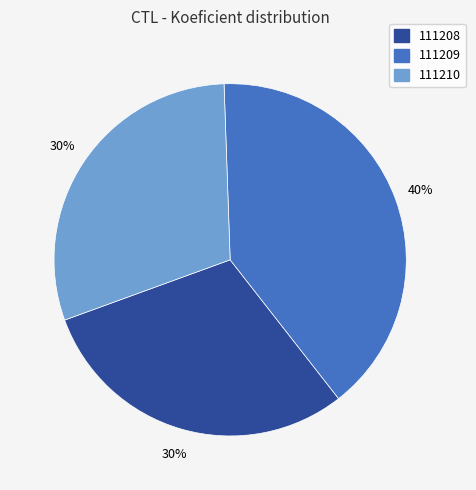

Between 111208 and 111209, which is larger?

111209